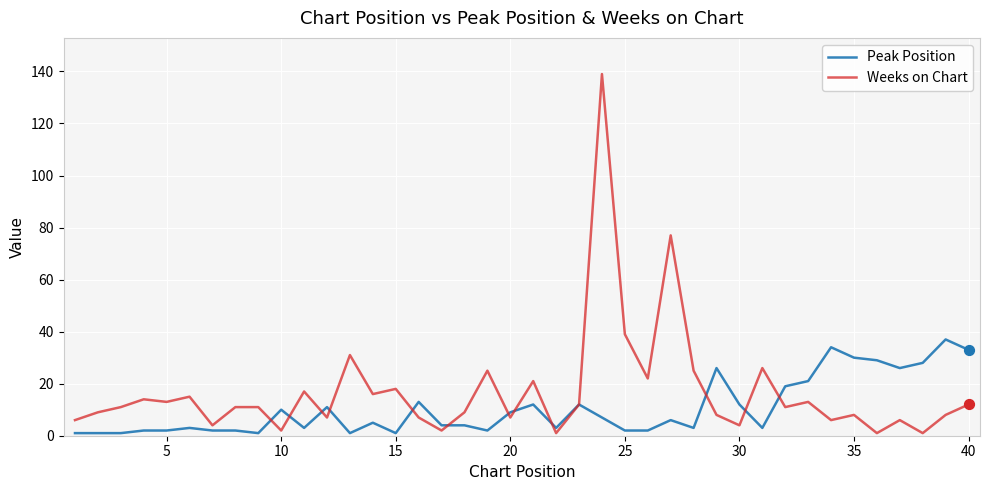

Which series has the largest total across all categories?

Weeks on Chart